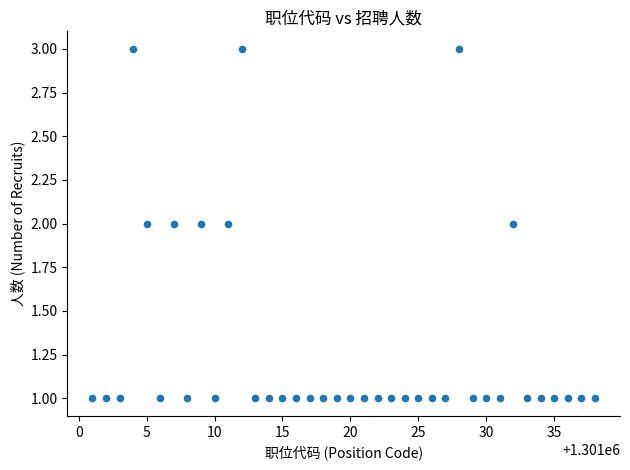

What is the range of X values (max minus min)?

37